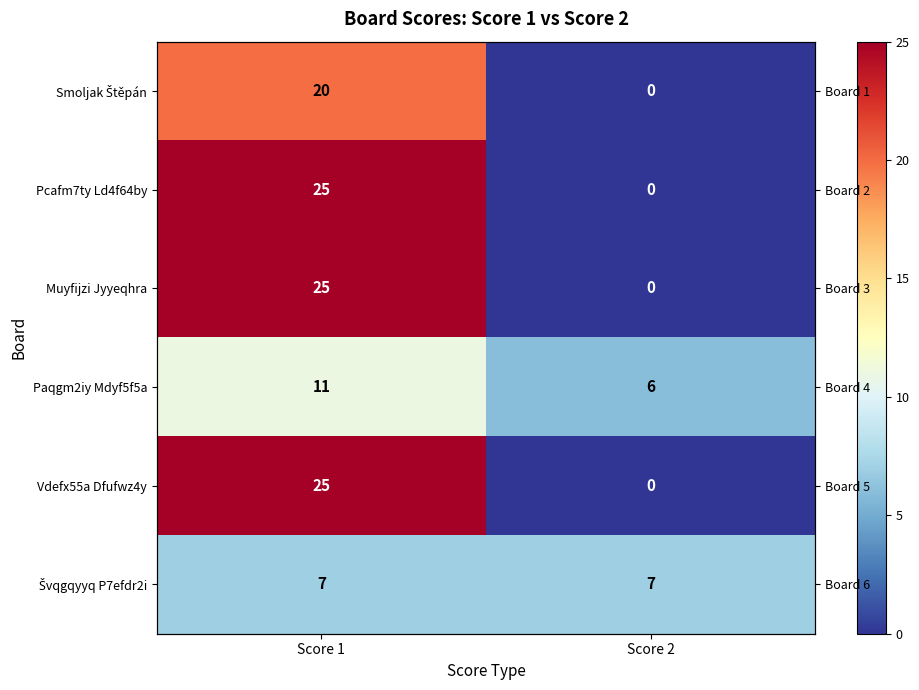

True or false: Muyfijzi Jyyeqhra has a value of 14 at Score 1.

False